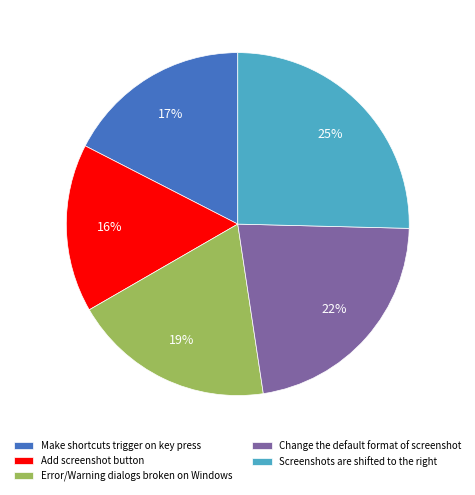

The Change the default format of screenshot slice represents 29% of the pie. True or false?

False